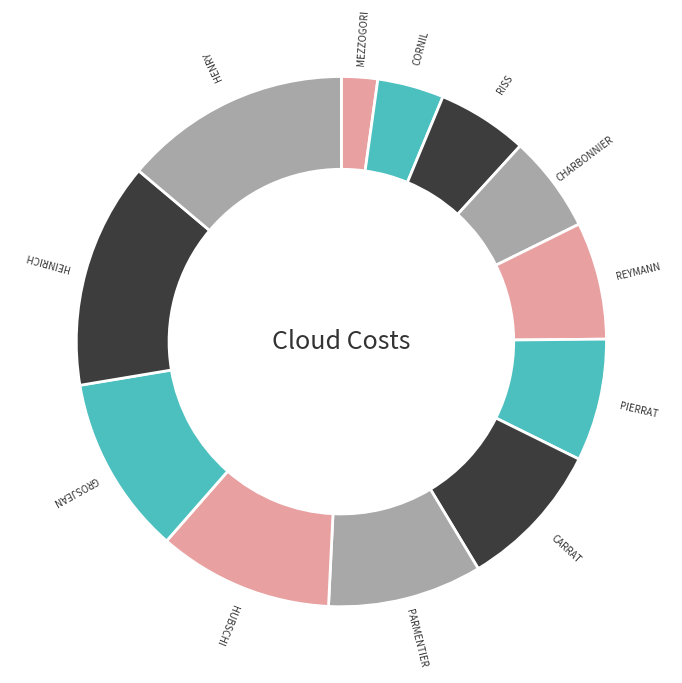

Which slice is the smallest?

MEZZOGORI